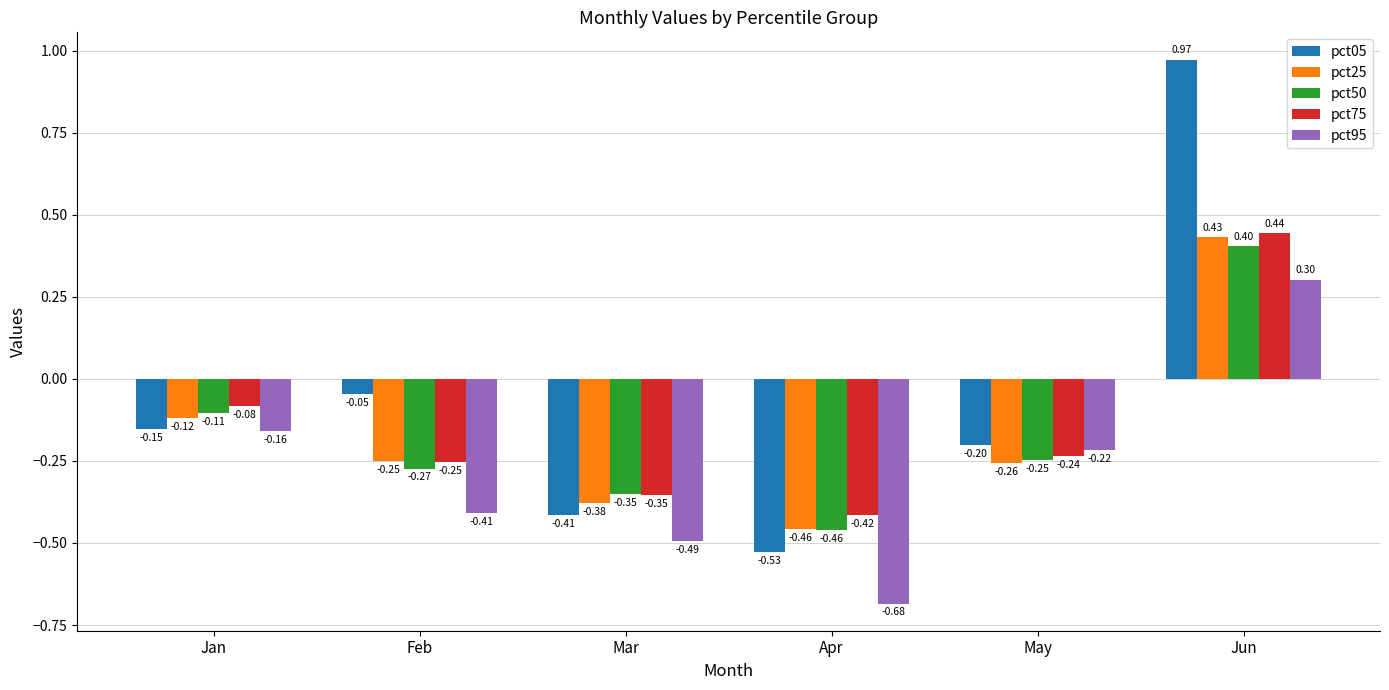

Is the value of pct95 at Jan greater than the value of pct25 at Mar?

Yes